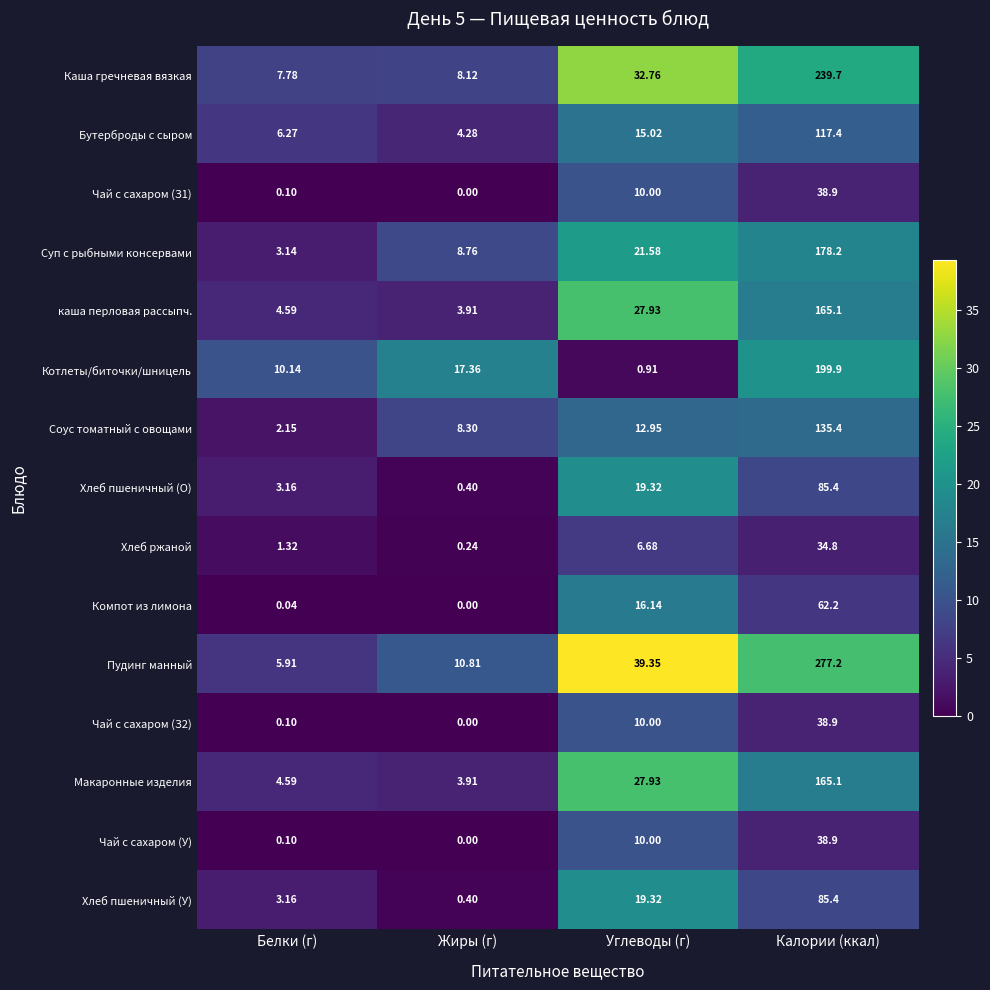

Which series has the largest range (max minus min)?

Пудинг манный